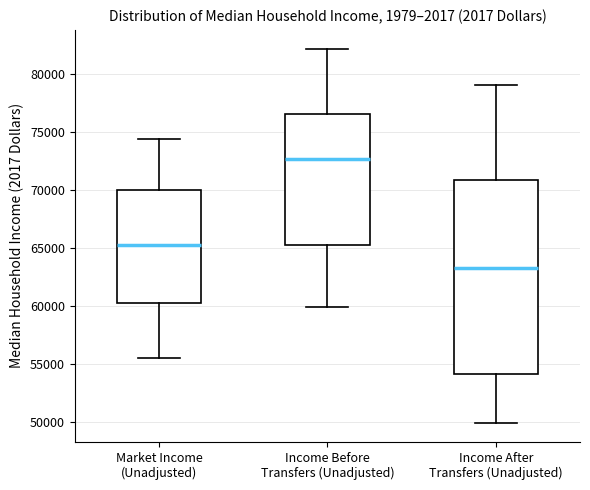

Reading left to right, read every box against the y-axis: the position of its median line, the range the box covers, and the ends of its whiskers. The values are not printed on the chart, so give them approximately, as read against the axis.

Market Income (Unadjusted): median 65500, box 60500 to 70000, whiskers 55500 to 74500
Income Before Transfers (Unadjusted): median 72500, box 65500 to 76500, whiskers 60000 to 82000
Income After Transfers (Unadjusted): median 63500, box 54000 to 71000, whiskers 50000 to 79000